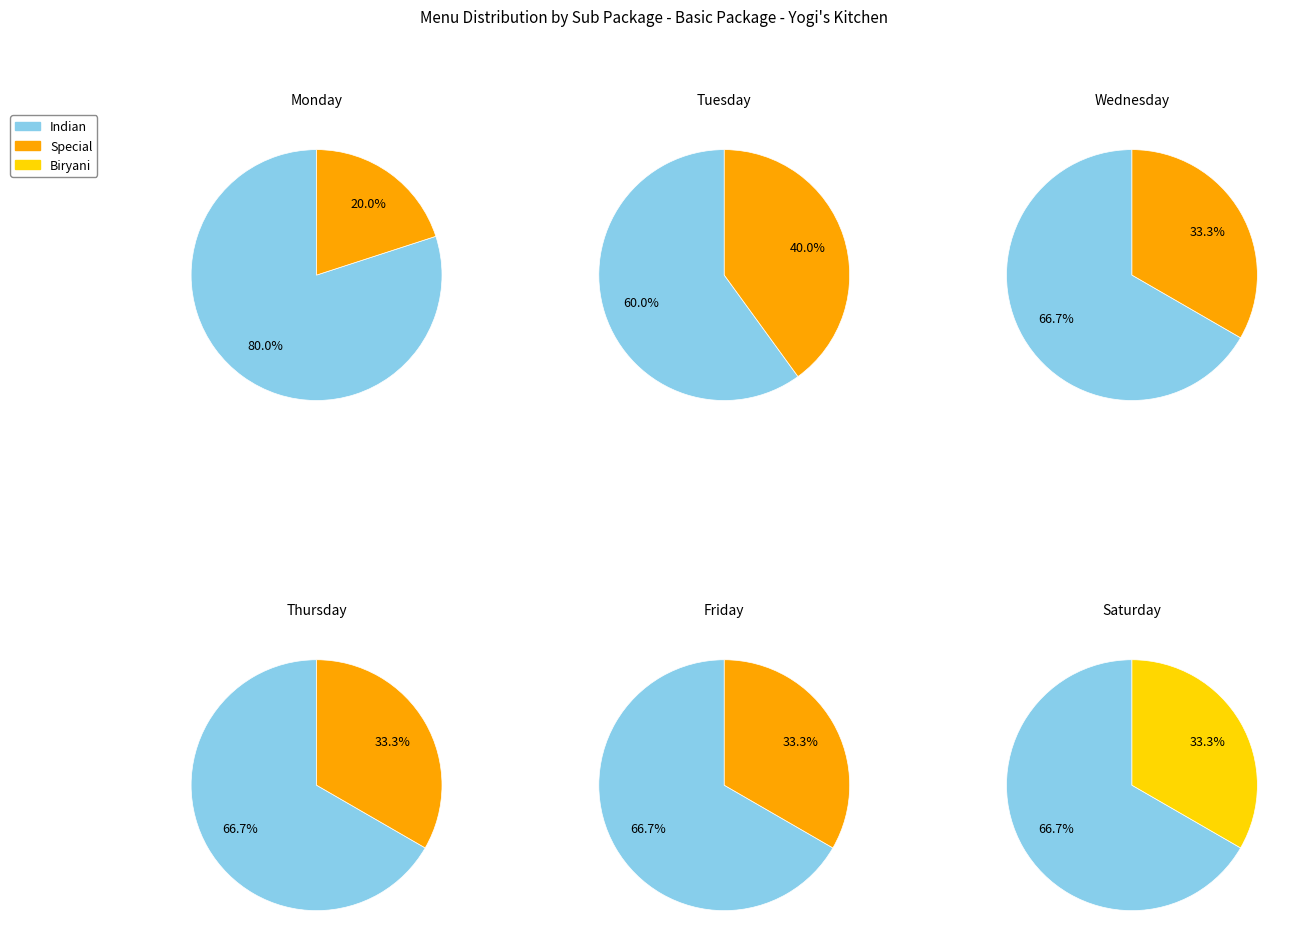

Which category has the smallest portion of the pie?

Biryani